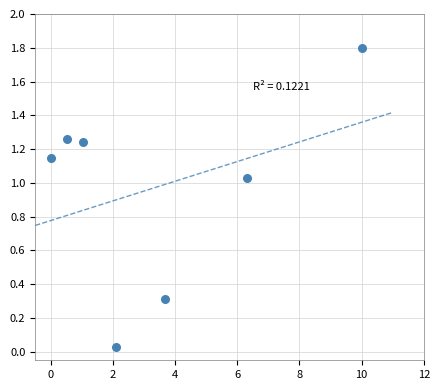

What is the range of X values (max minus min)?

10.0